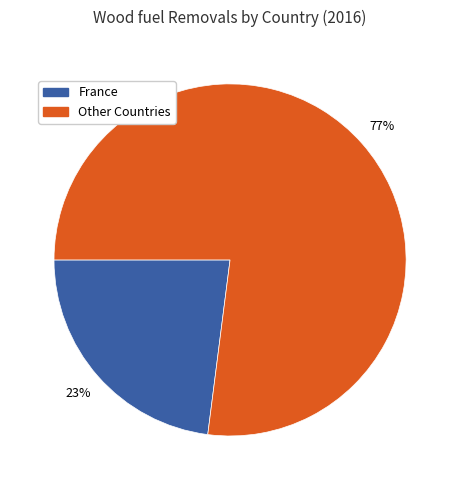

Rank the categories by value from lowest to highest.

France, Other Countries